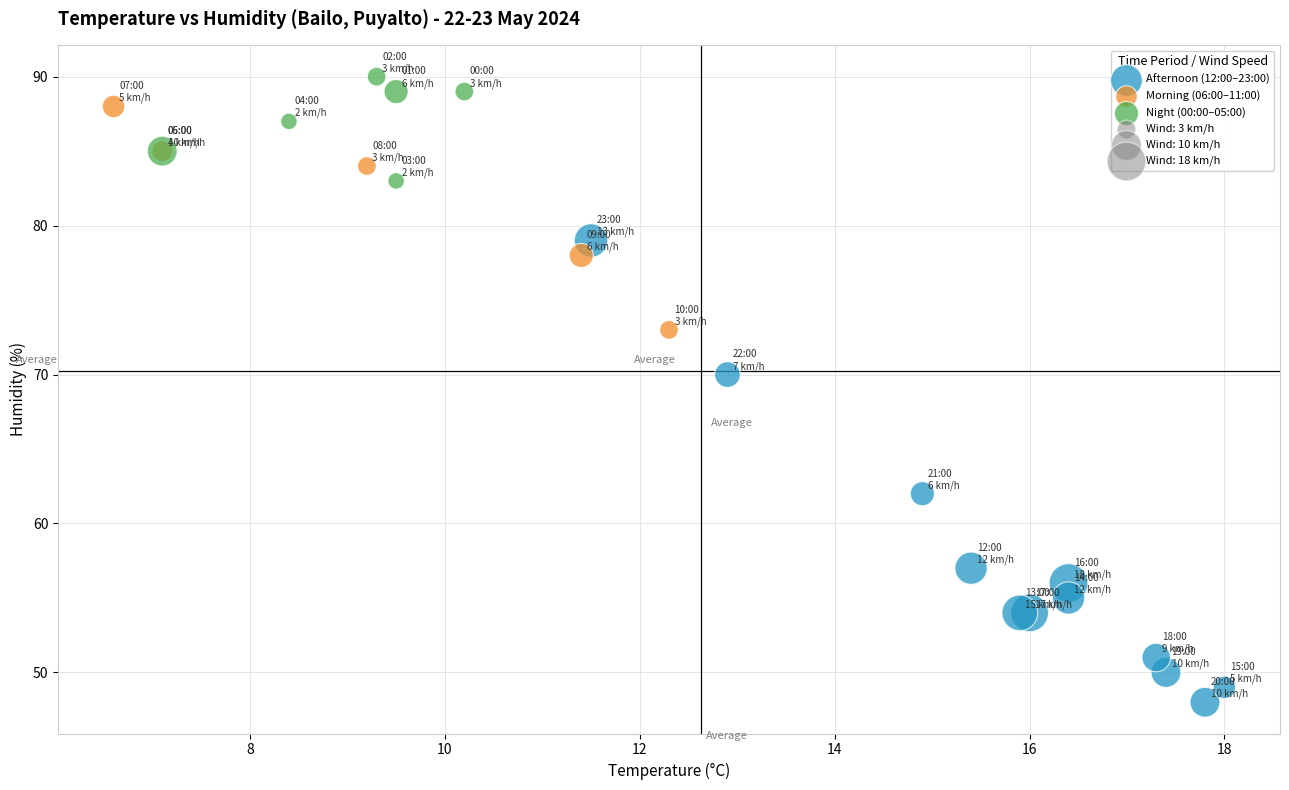

Which series contains the highest Y value?

Night (00:00–05:00)